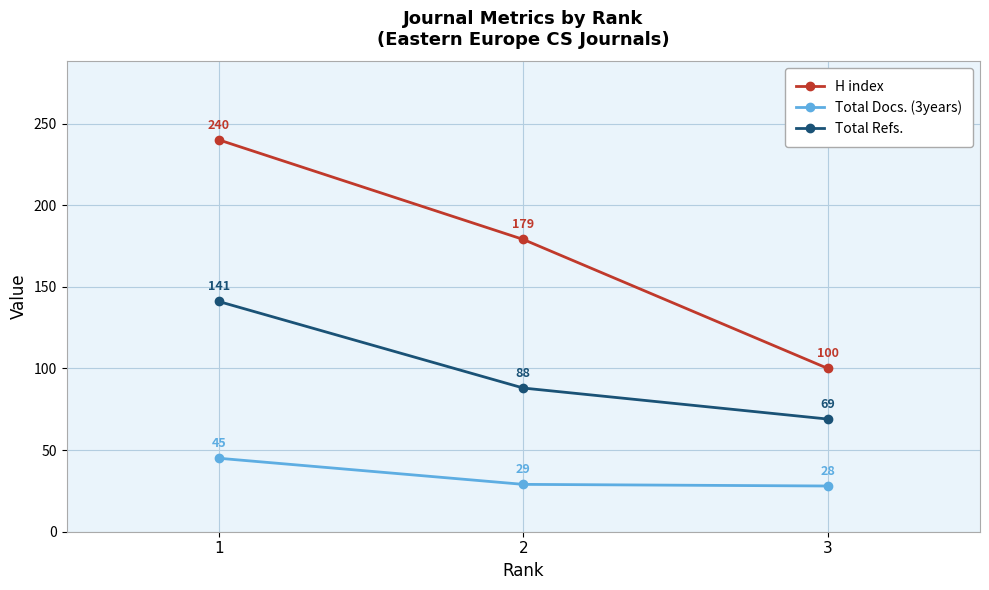

What is the maximum value shown in the chart?

240